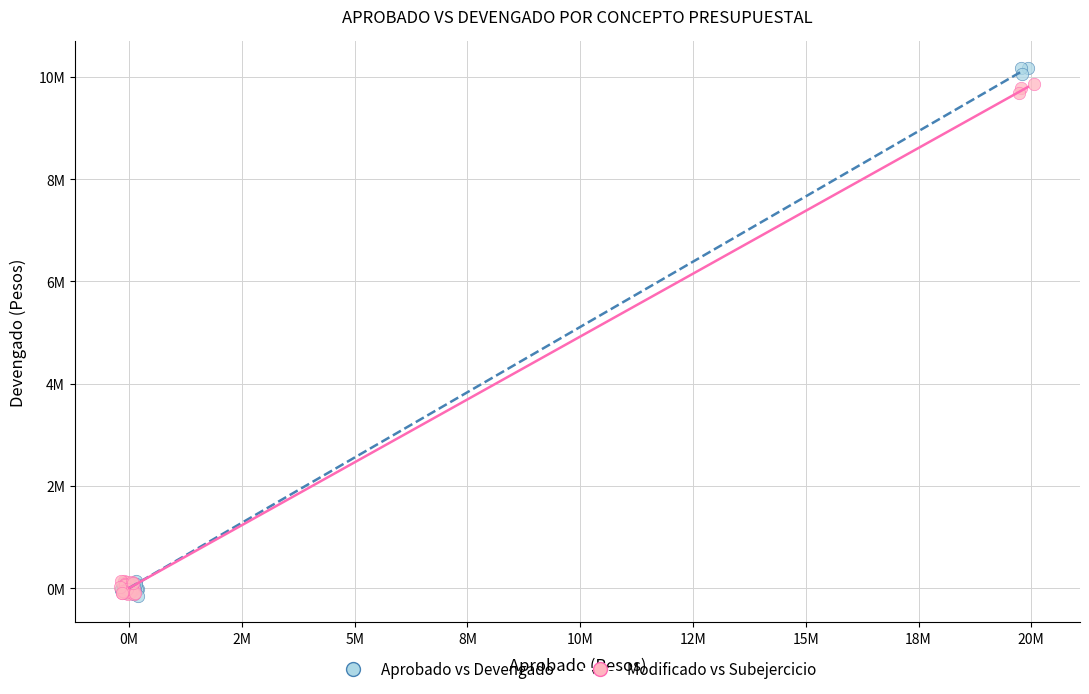

What are all the series names shown in the legend?

Aprobado vs Devengado, Modificado vs Subejercicio